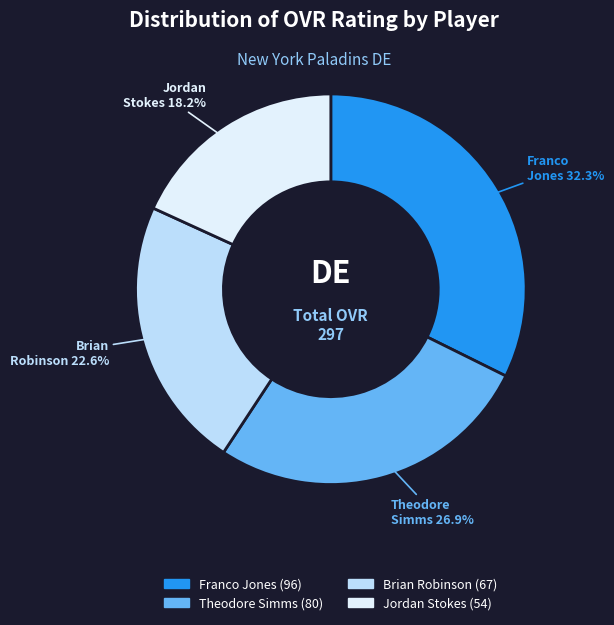

Which has a higher value, Brian Robinson or Theodore Simms?

Theodore Simms